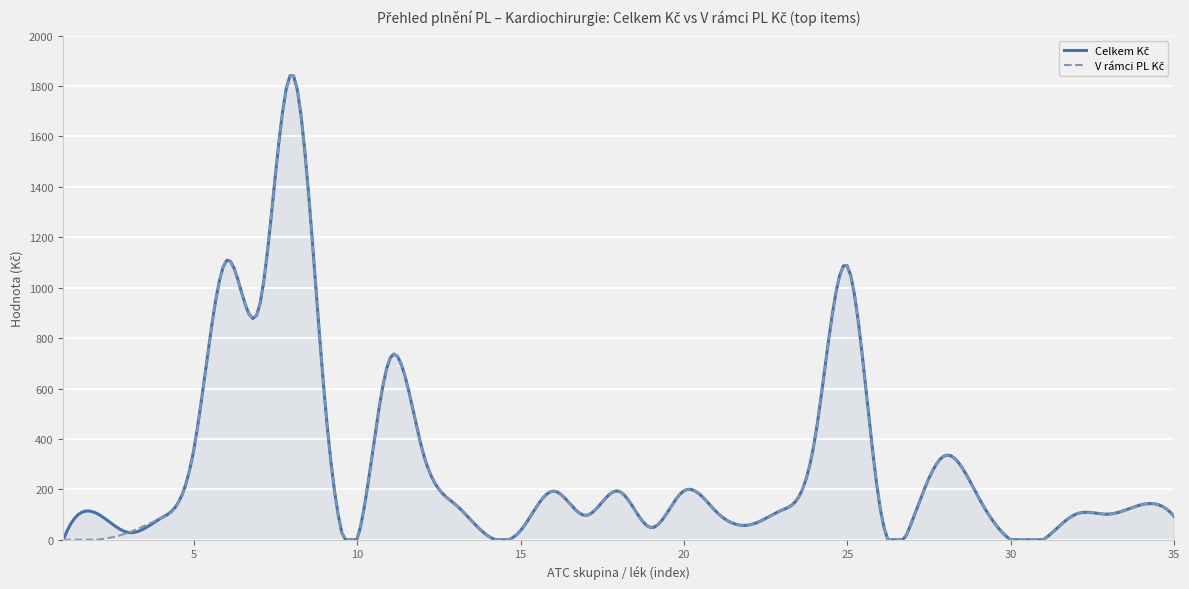

How many lines are shown in the chart?

2